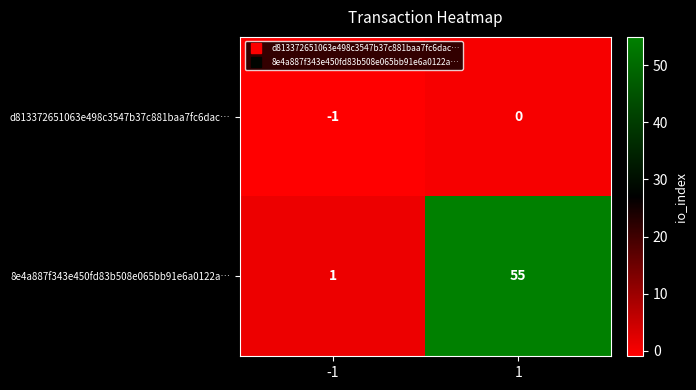

Which series has the largest total across all categories?

8e4a887f343e450fd83b508e065bb91e6a0122a…